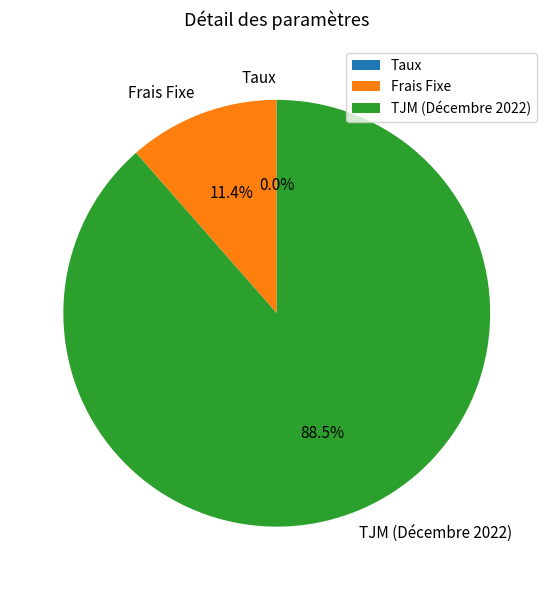

Which slice is the largest?

TJM (Décembre 2022)